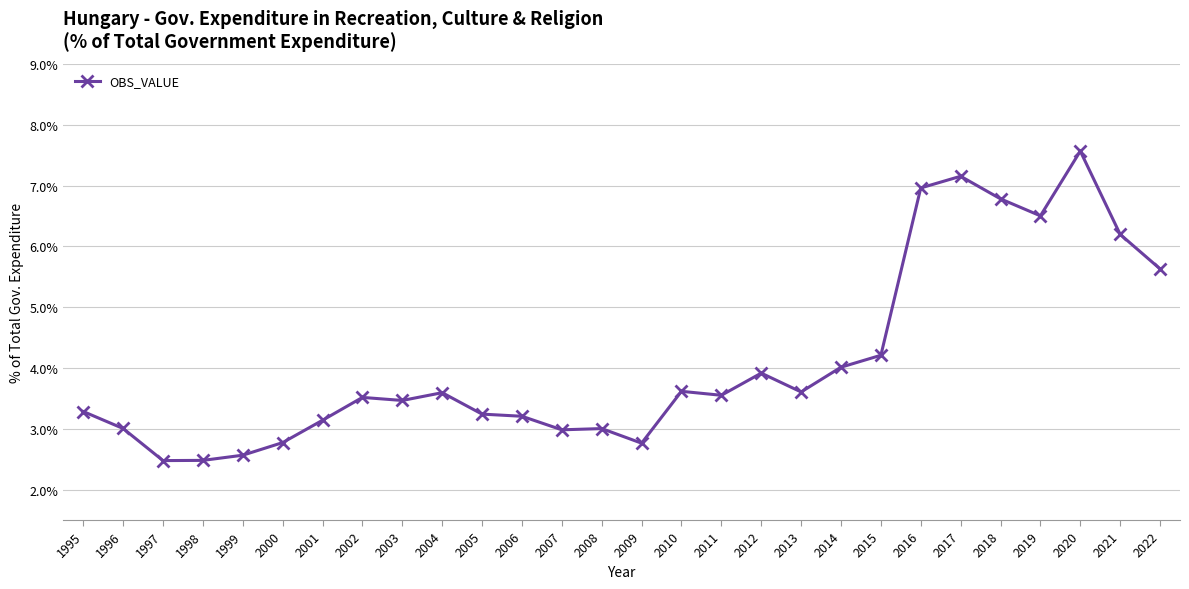

How many series are shown in this chart?

1